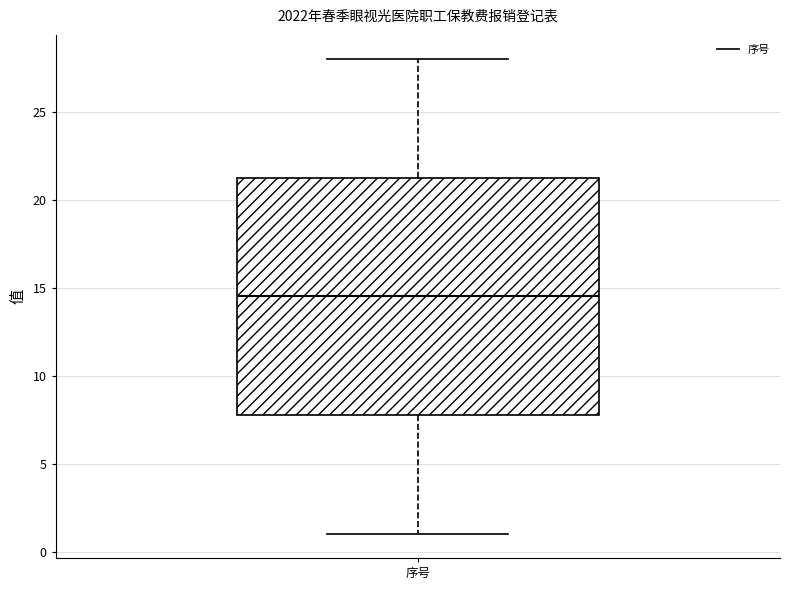

Where does the upper whisker of the box for 序号 end on the y-axis? The values are not printed on the chart, so give them approximately, as read against the axis.

28.0